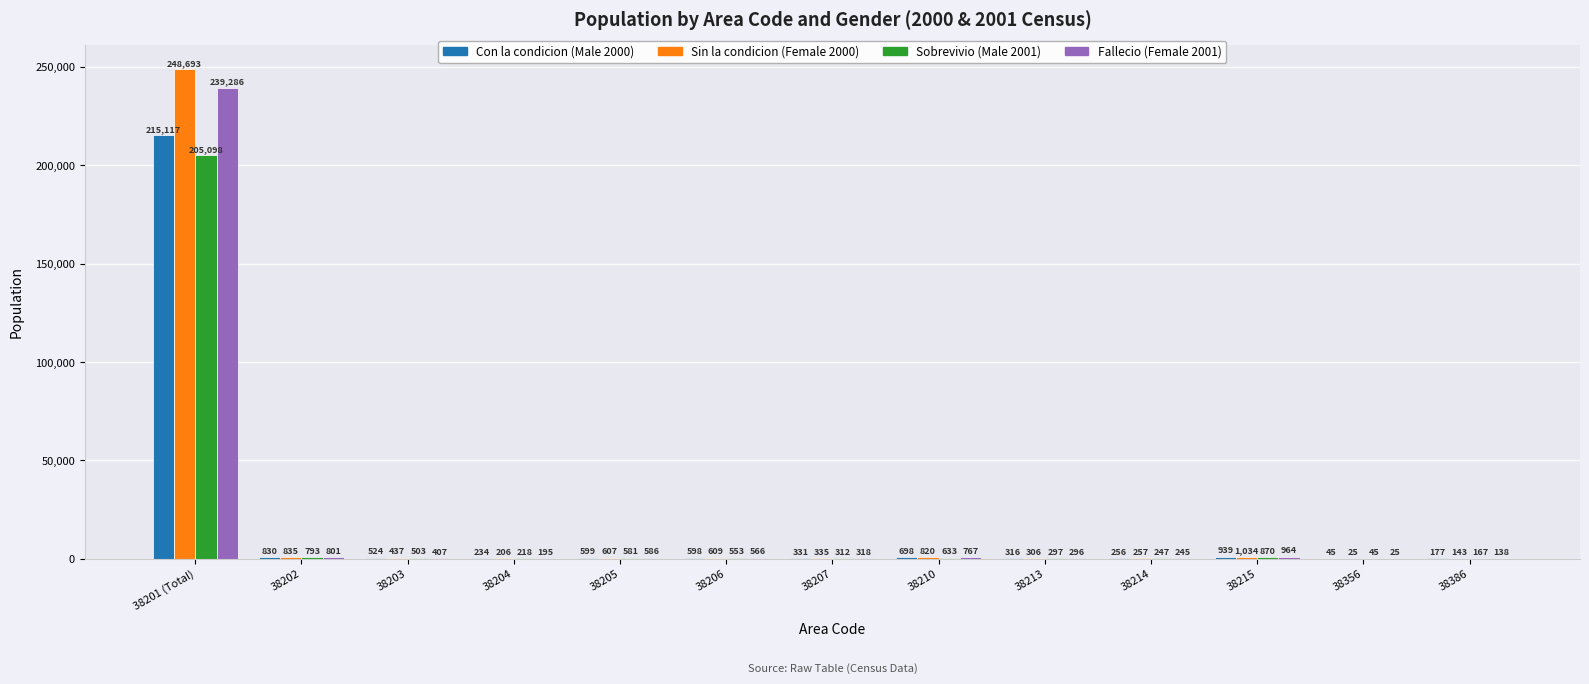

How many distinct data groups are displayed?

4